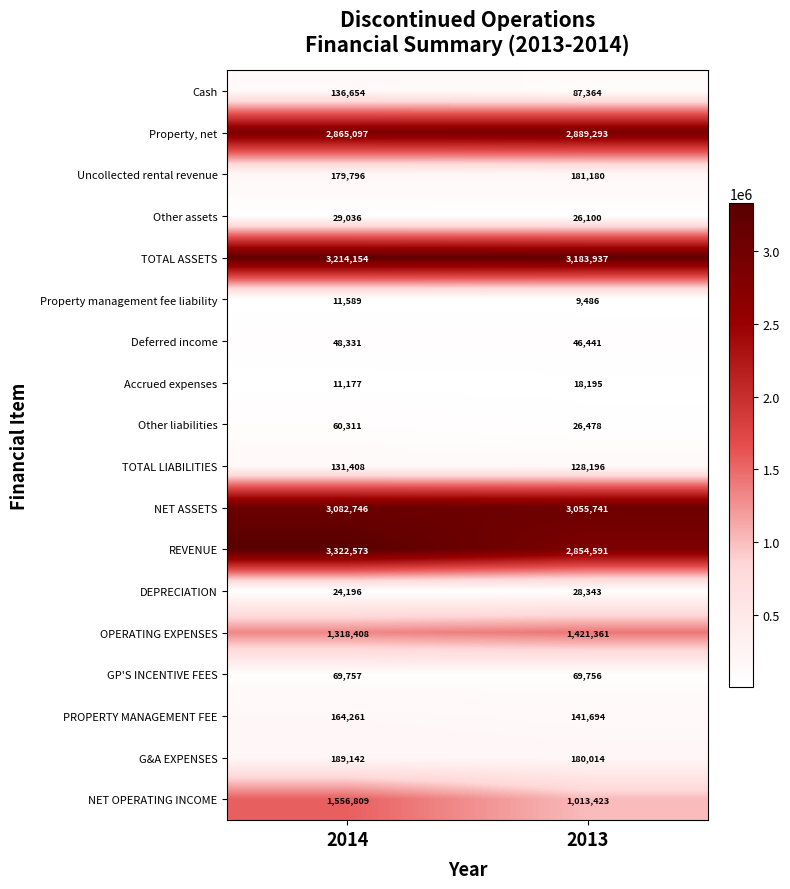

What is the total value across all series at 2014?

16415445